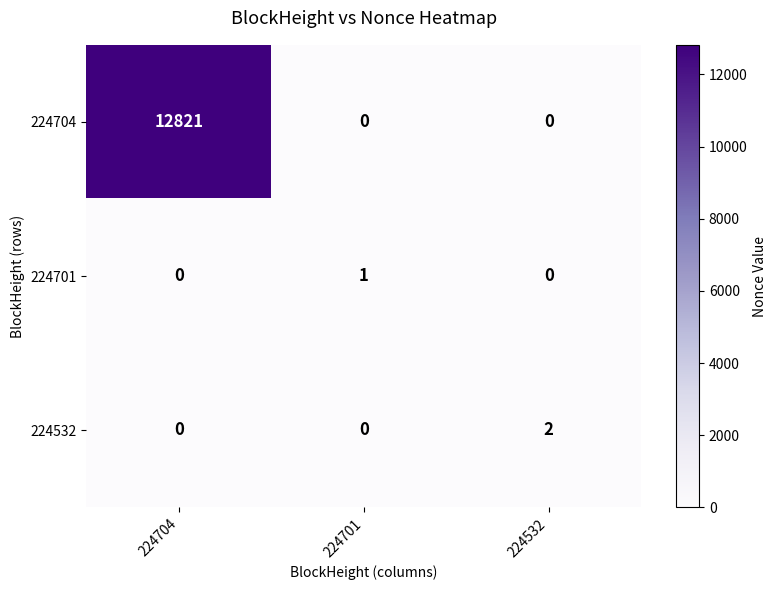

At how many categories does at least one series exceed 7774?

1